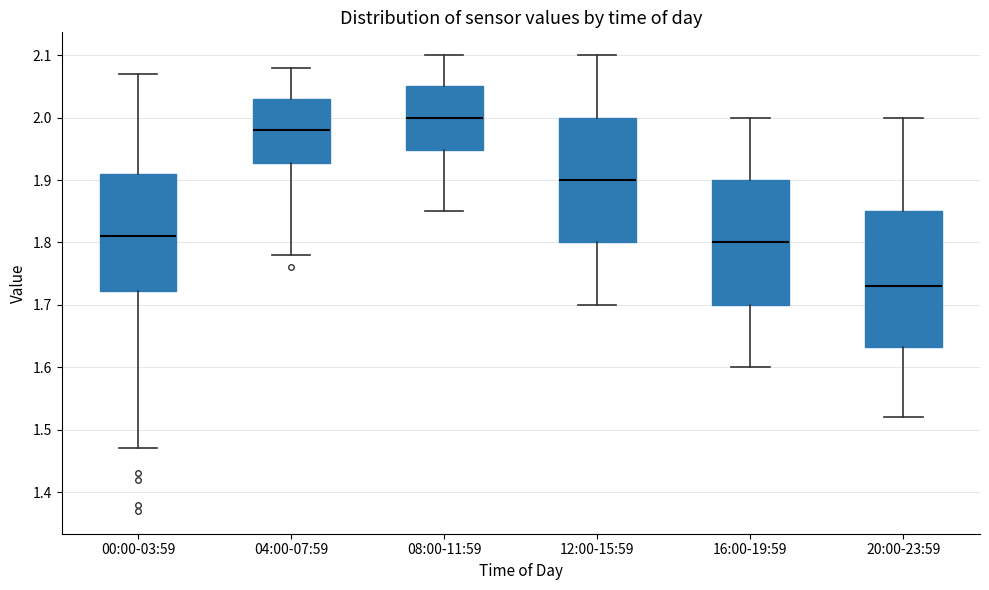

Comparing the boxes themselves (not the whiskers), which one is the tallest?

20:00-23:59